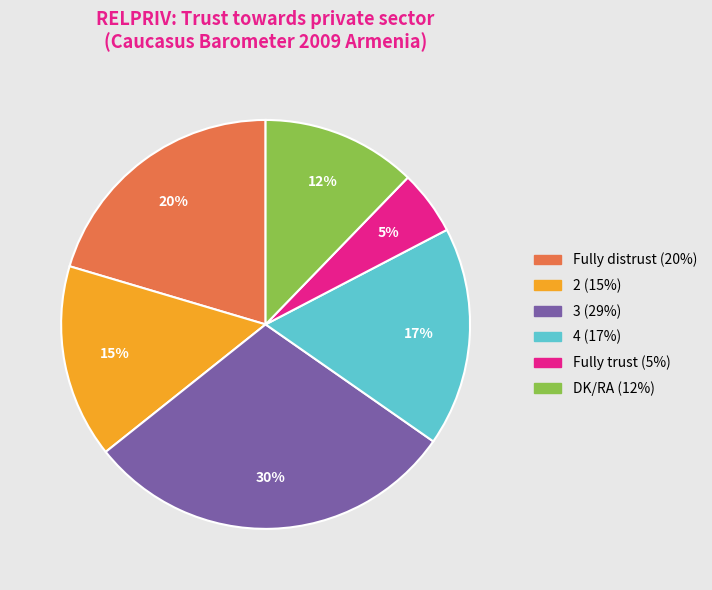

Is there a majority slice in this chart?

No